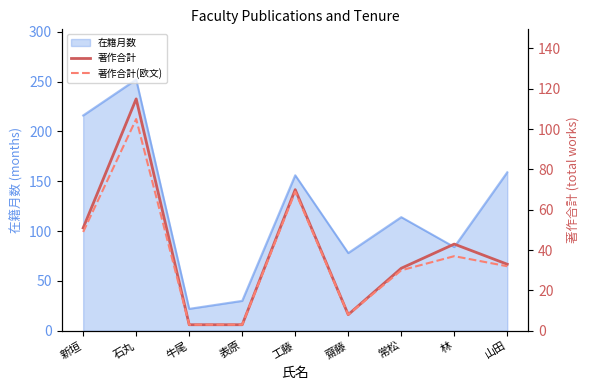

Which label corresponds to the smallest value in the chart?

牛尾